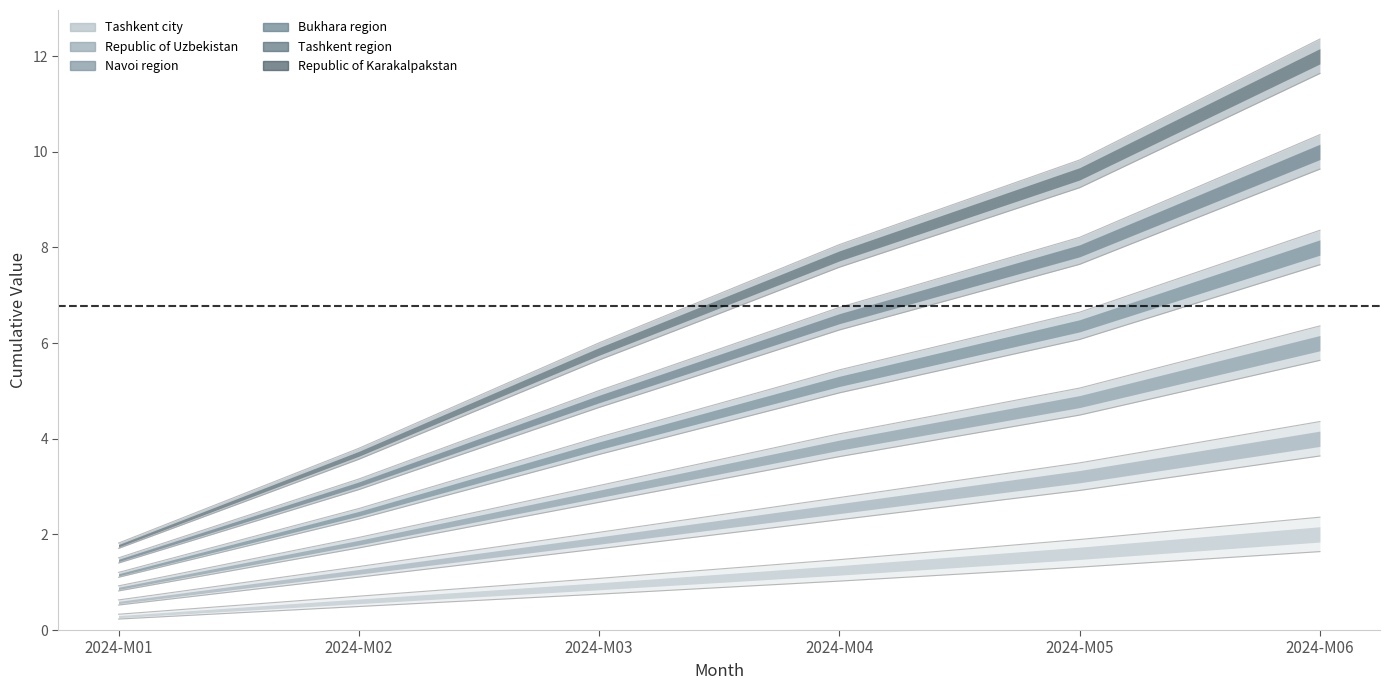

Between 2024-M04 and 2024-M06, which is larger?

2024-M06